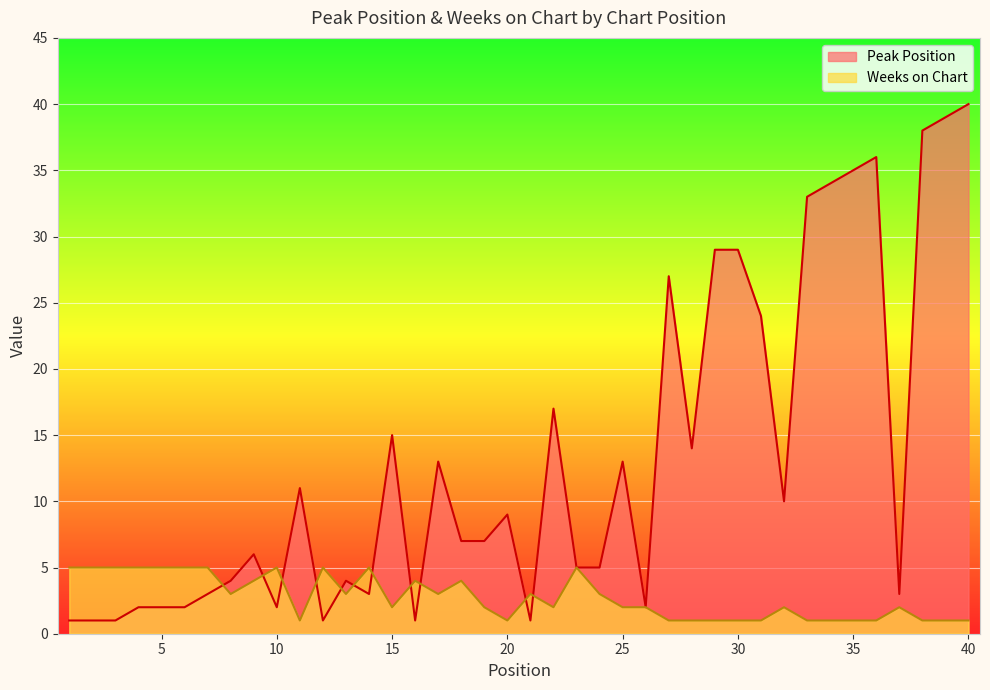

Rank the series by their maximum value, from lowest to highest.

Weeks on Chart, Peak Position